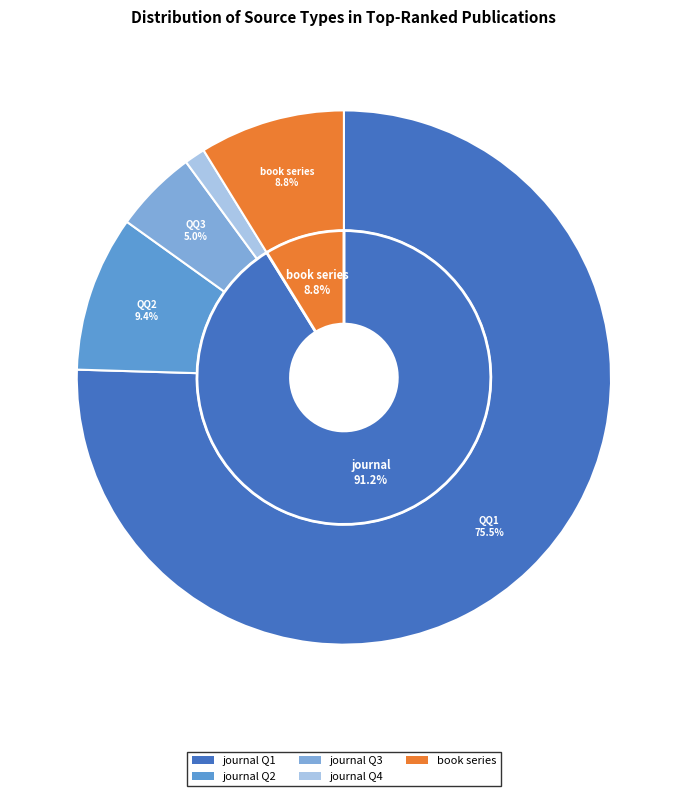

Combined, what portion of the pie is book series and journal?

100.0%